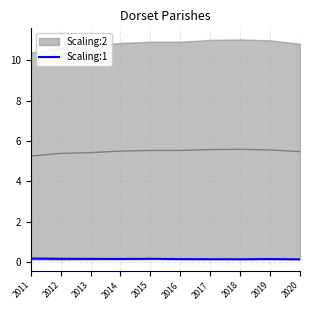

The Scaling:1 series shows 0.2 at 2011. True or false?

True